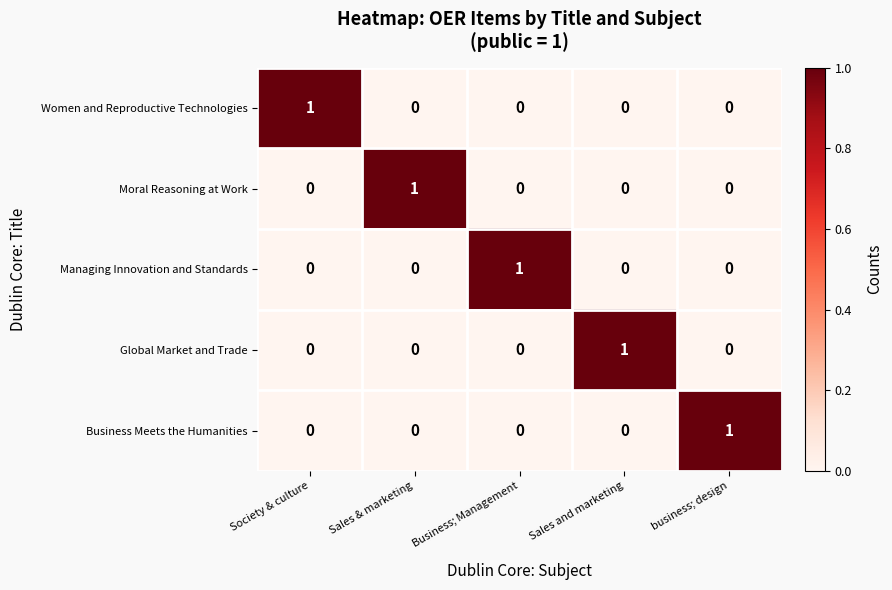

Is it true that Moral Reasoning at Work equals 0 at business; design?

True